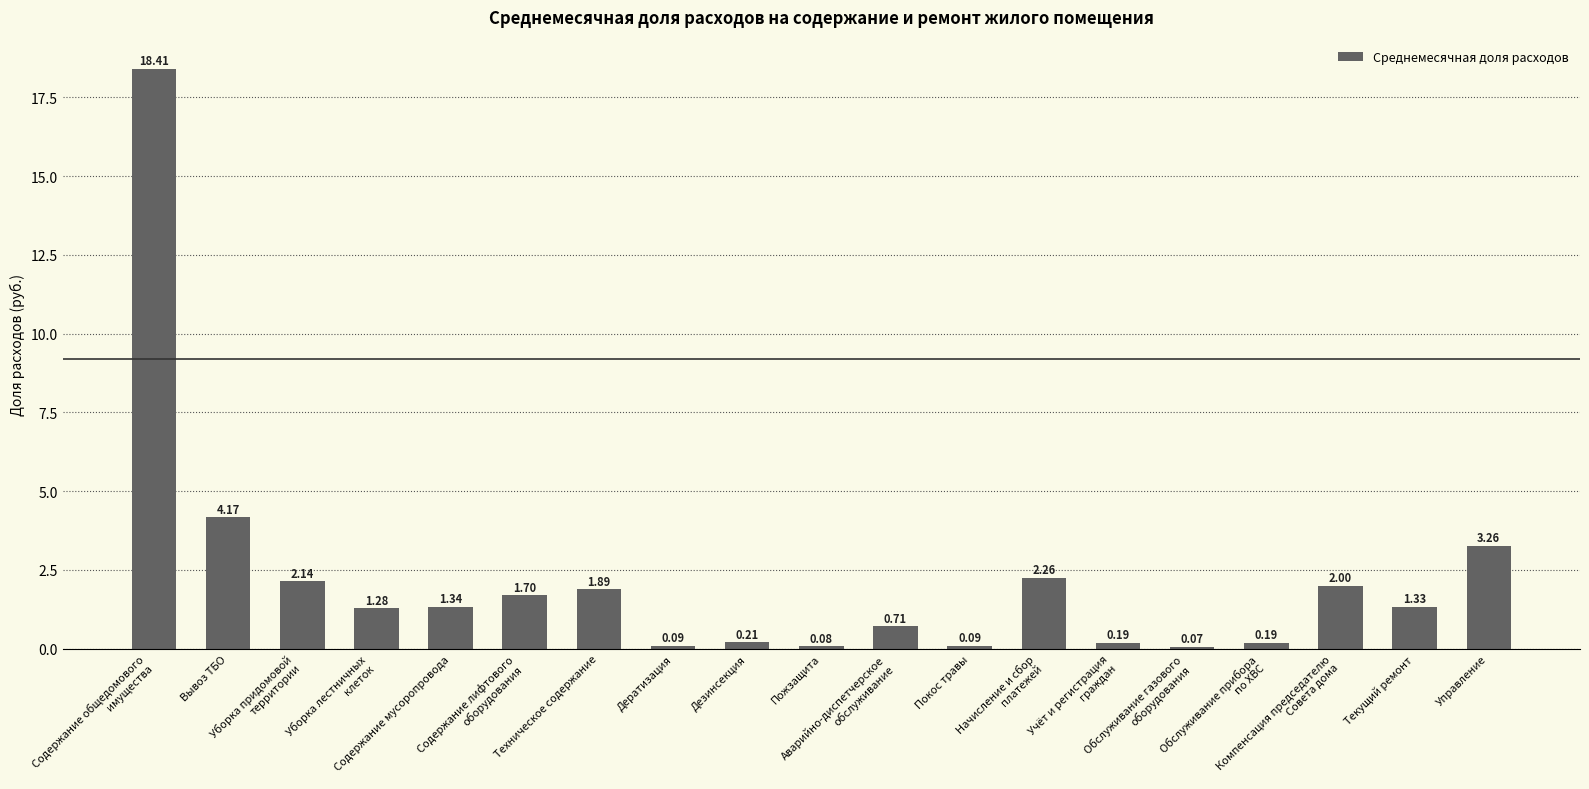

What is the label of the 4th bar from the left?

Уборка лестничных
клеток